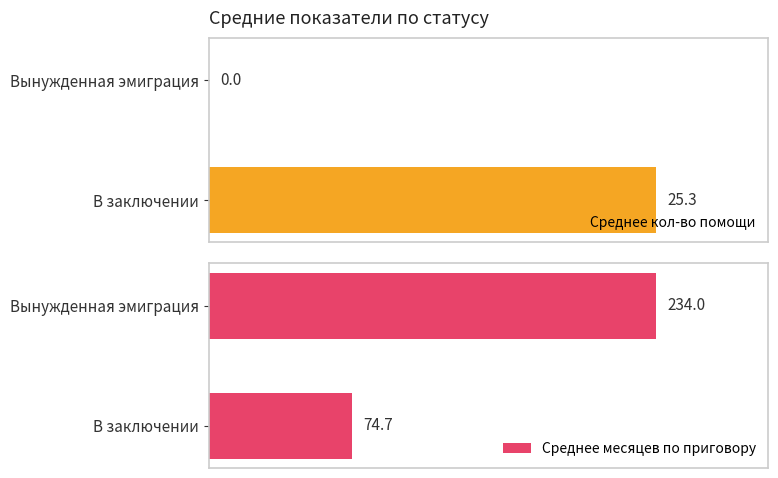

What is the average value of the Среднее кол-во помощи series?

12.7